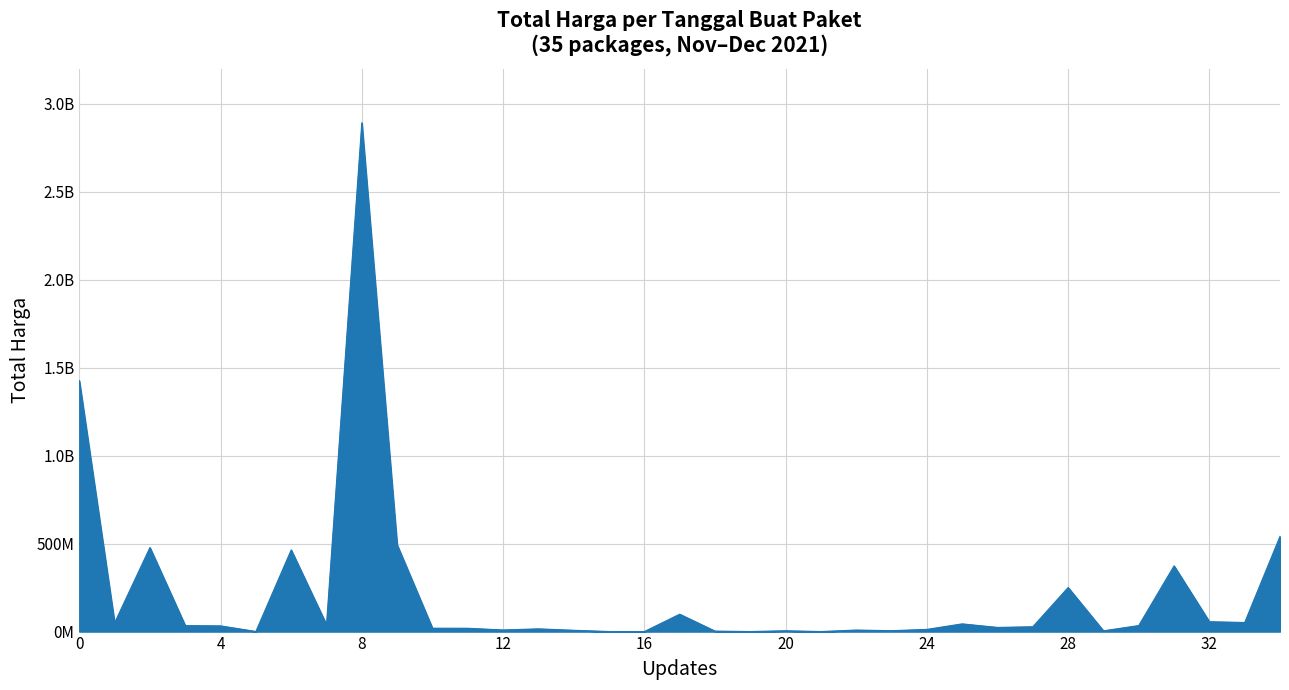

Is this an area chart (filled region under the line)?

Yes